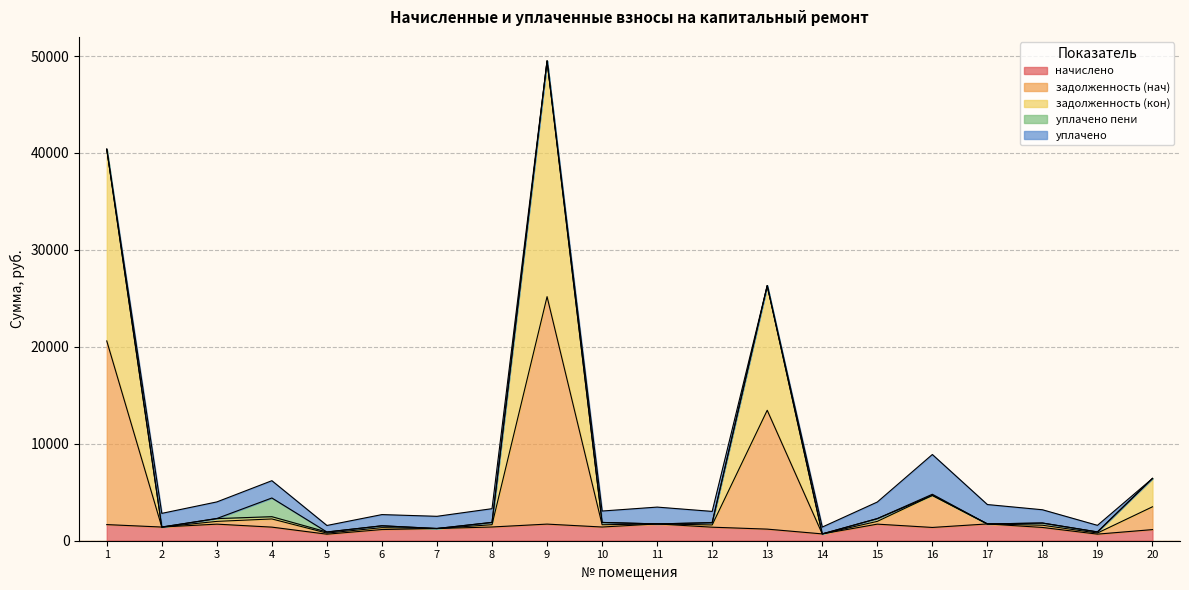

Does the chart display data point markers on the line(s)?

No